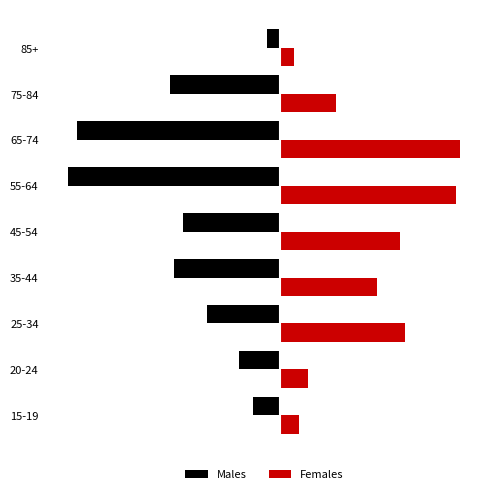

What is the difference between the second highest and minimum values in the Females series?

35